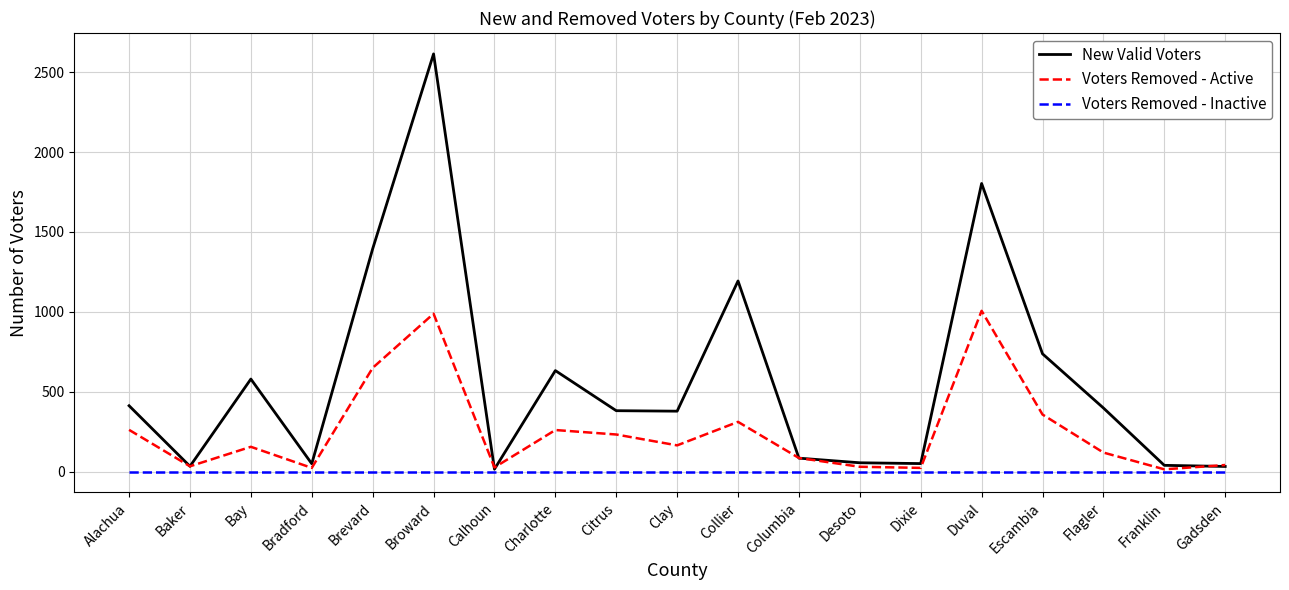

What is the difference between the Voters Removed - Active values at Broward and Charlotte?

728